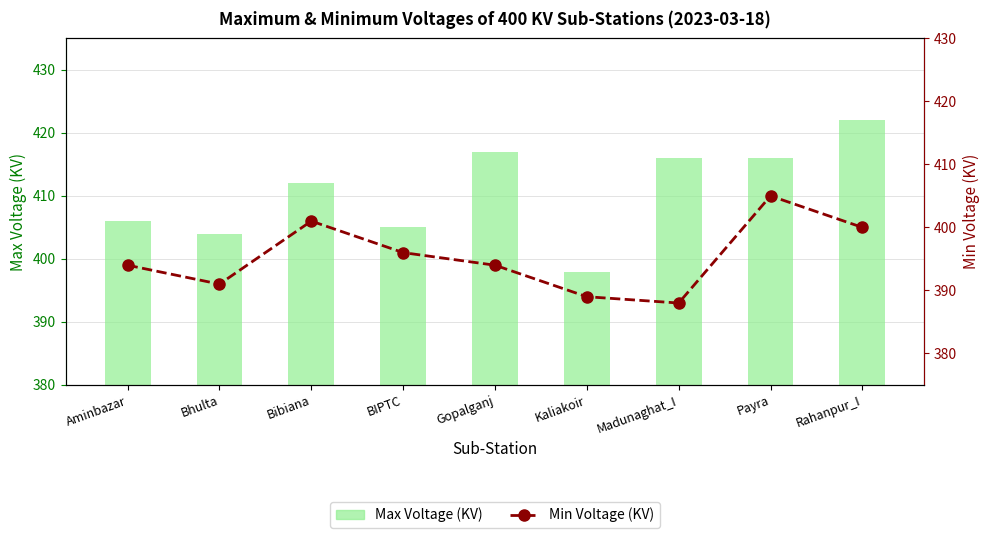

At which label does Min Voltage (KV) reach its peak?

Payra